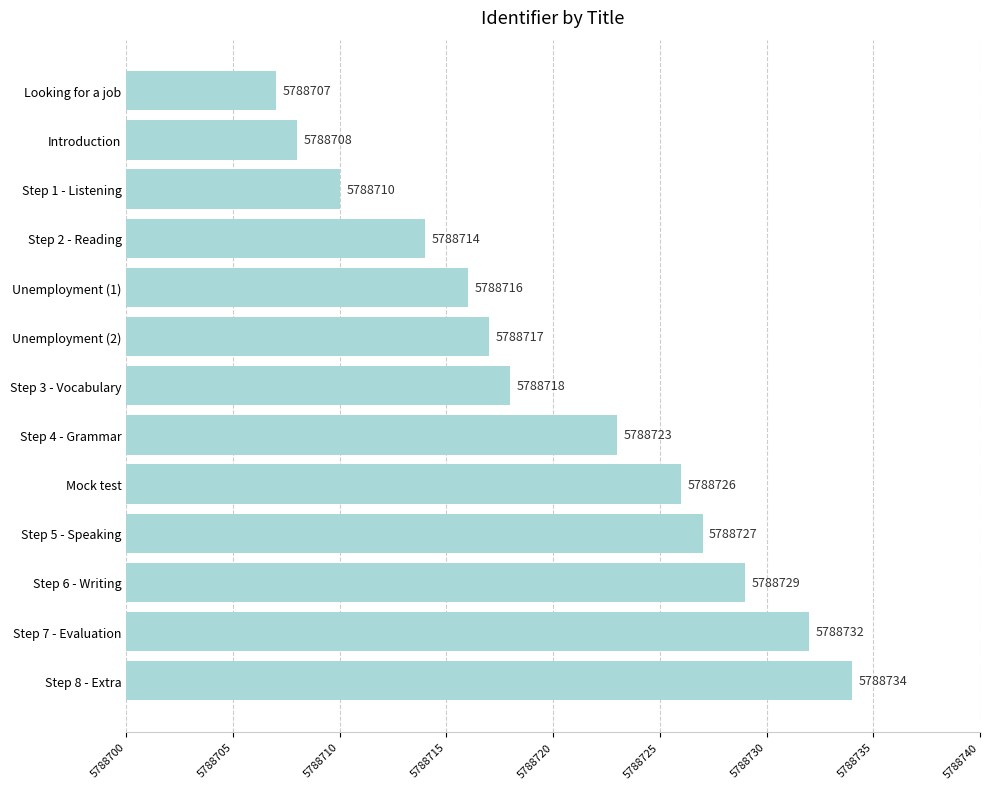

What is the sum of all values?

75253361